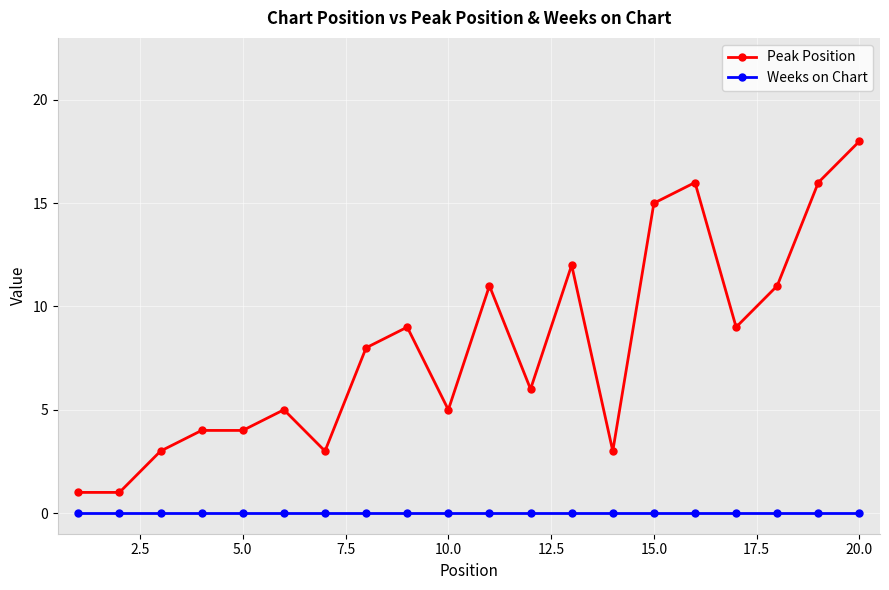

What is the difference between the second highest and second lowest values in the Peak Position series?

15